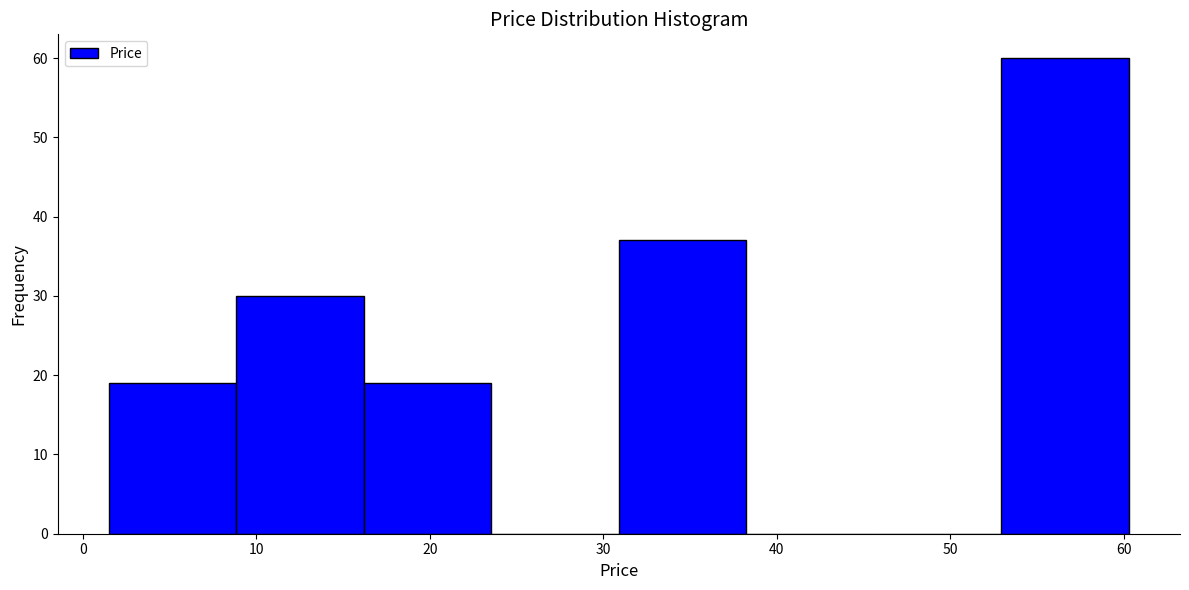

How tall is the bar that spans 9 to 16 on the x-axis? Neither the bar edges nor the heights are printed on the chart, so give them approximately, as read against the axes.

30